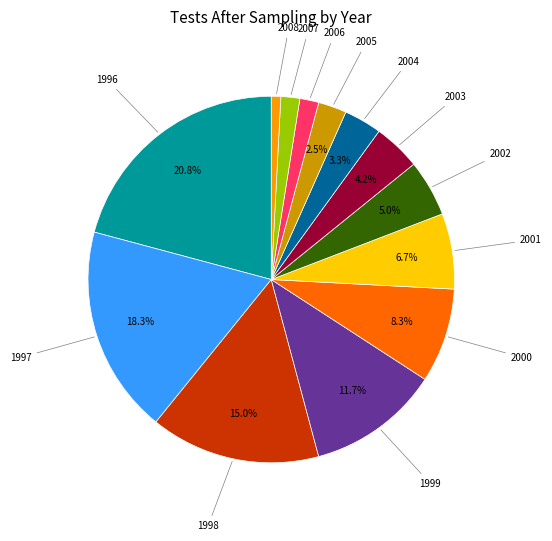

Between 2003 and 2005, which is larger?

2003